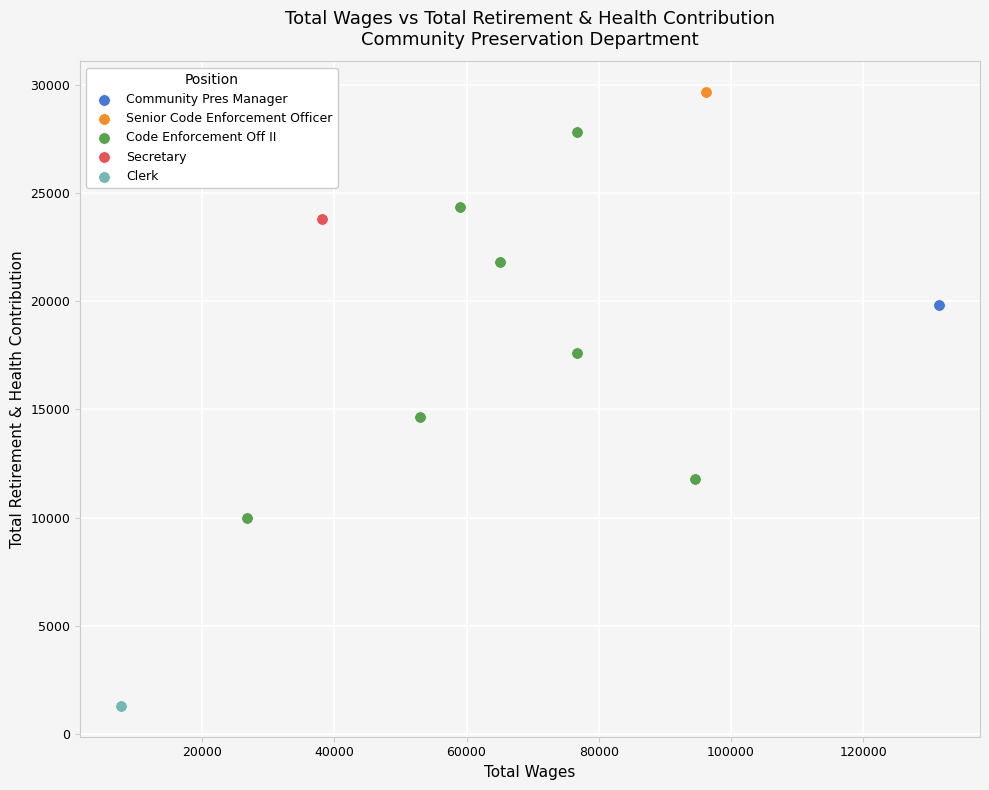

What are all the series names shown in the legend?

Community Pres Manager, Senior Code Enforcement Officer, Code Enforcement Off II, Secretary, Clerk